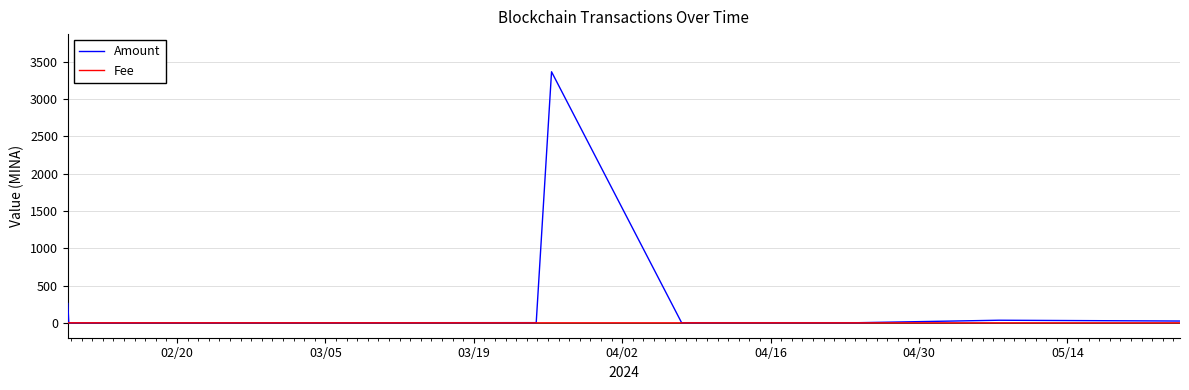

What is the difference between the maximum and minimum values in the Fee series?

0.2